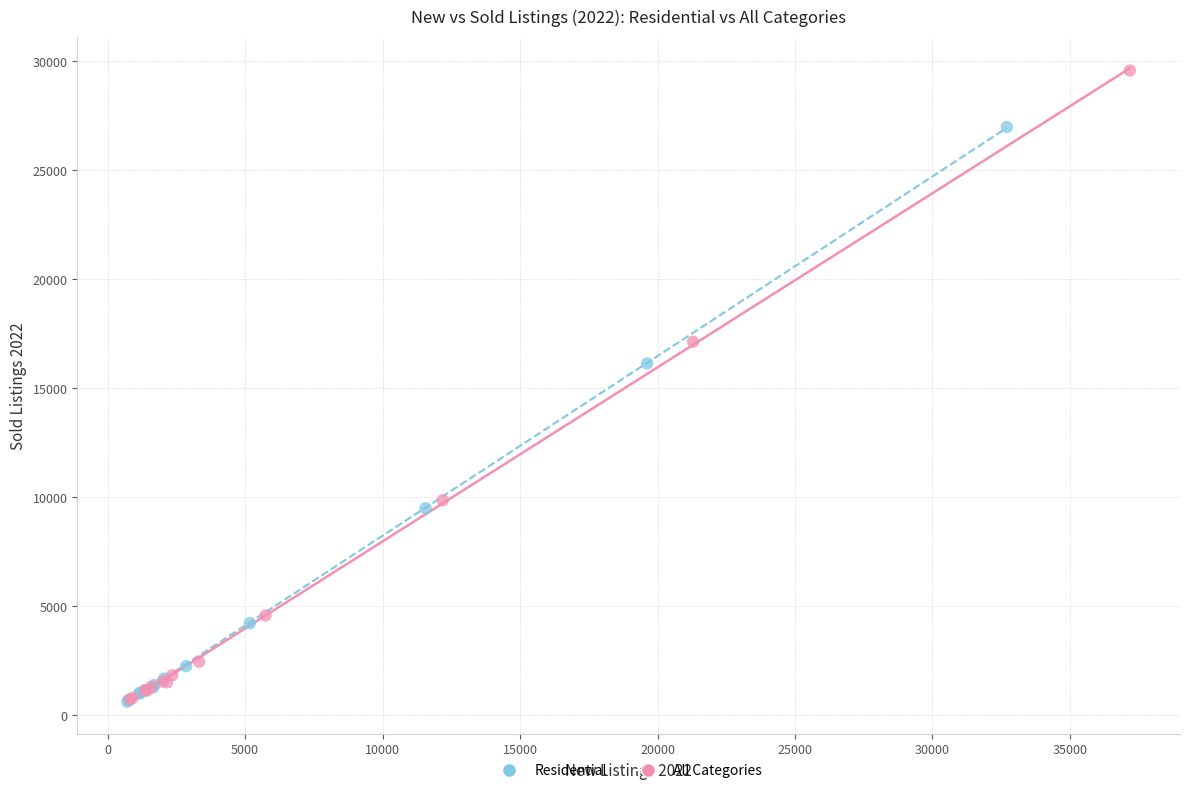

Which series has the widest spread of Y values?

All Categories